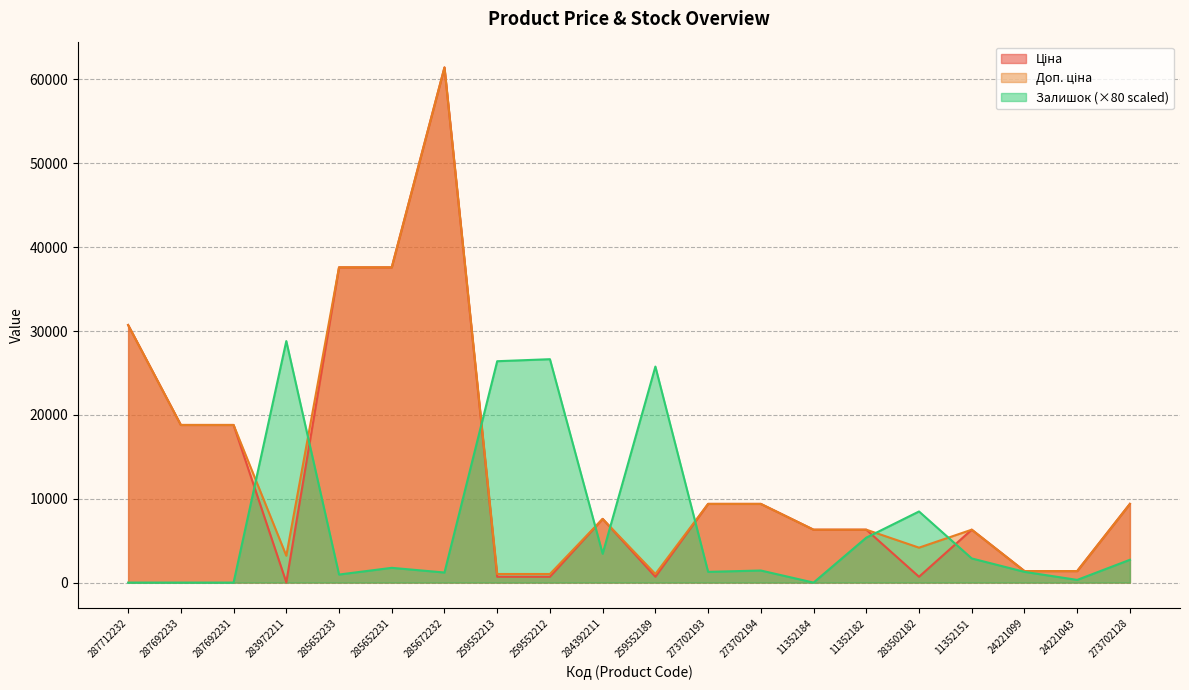

Is it true that Ціна equals 30717.1 at 287712232?

True